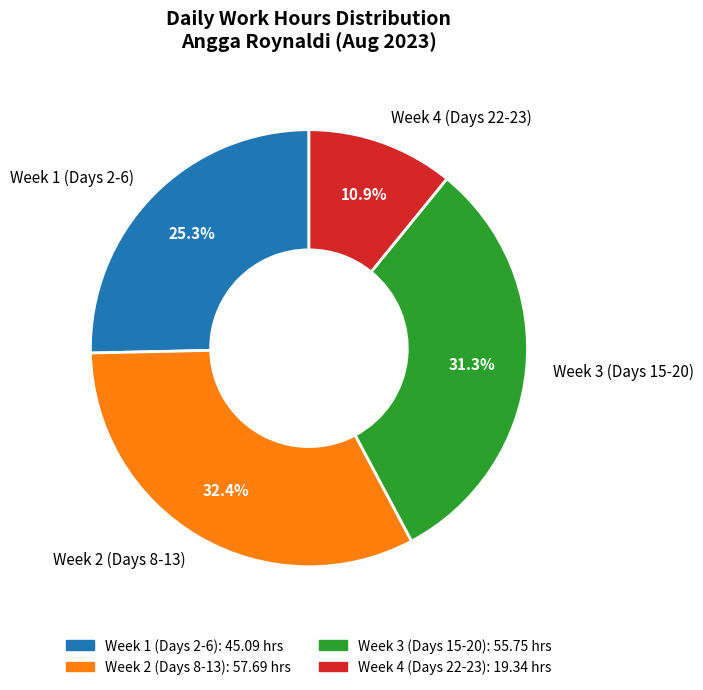

What is the largest slice in the pie chart?

Week 2 (Days 8-13)